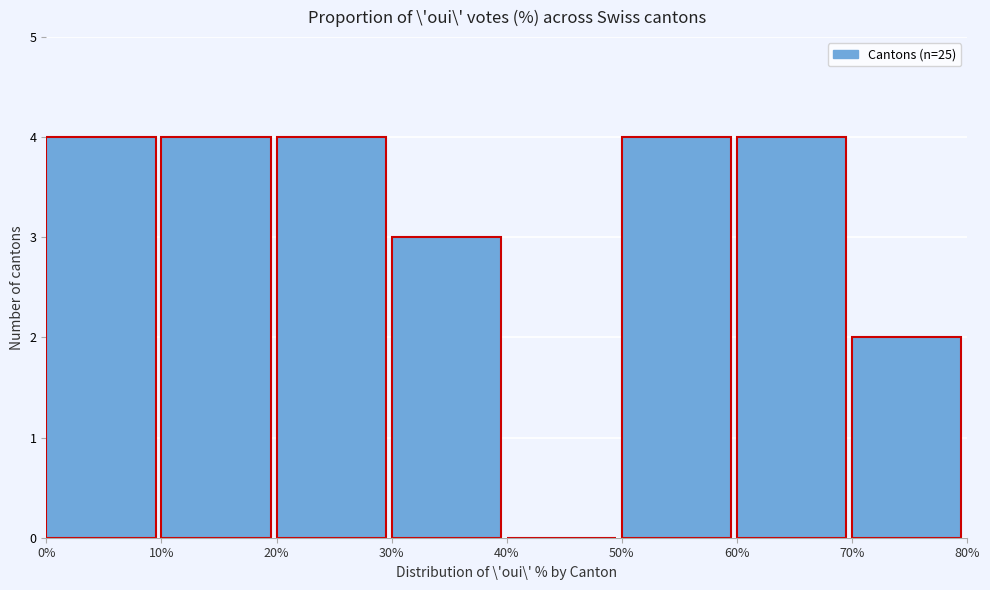

Reading left to right, transcribe this chart: for each bar, give the range it covers on the x-axis and its height. The values are not printed on the chart, so give them approximately, as read against the axis.

0% to 10%: 4
10% to 20%: 4
20% to 30%: 4
30% to 40%: 3
40% to 50%: 0
50% to 60%: 4
60% to 70%: 4
70% to 80%: 2